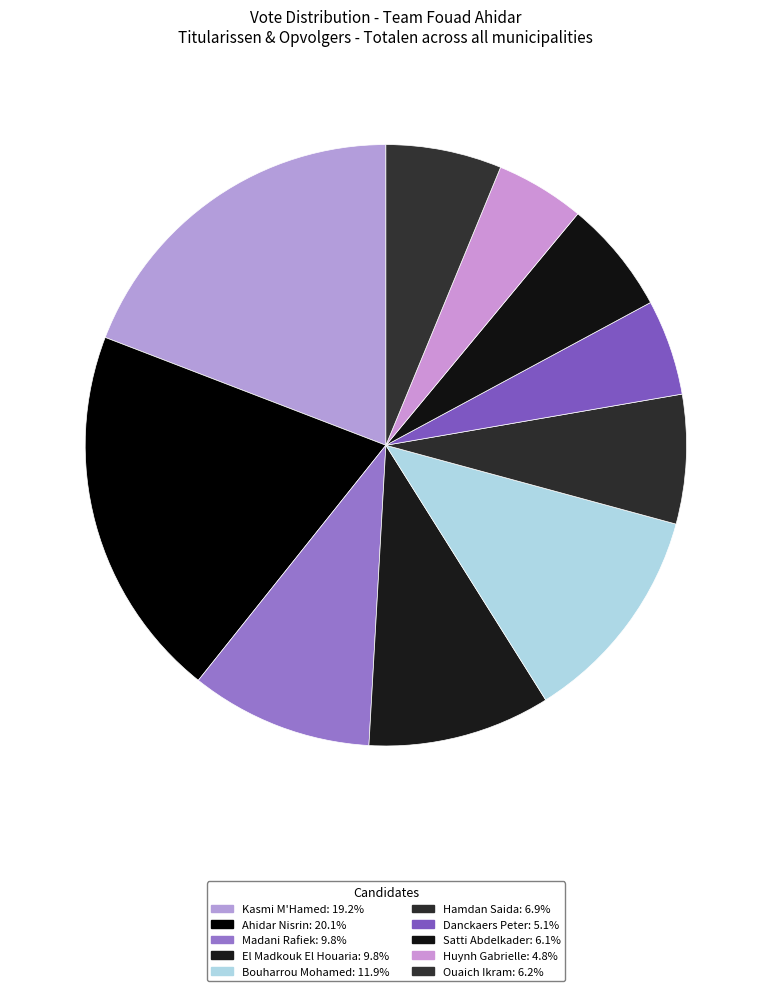

What portion of the pie excludes Ouaich Ikram?

93.8%